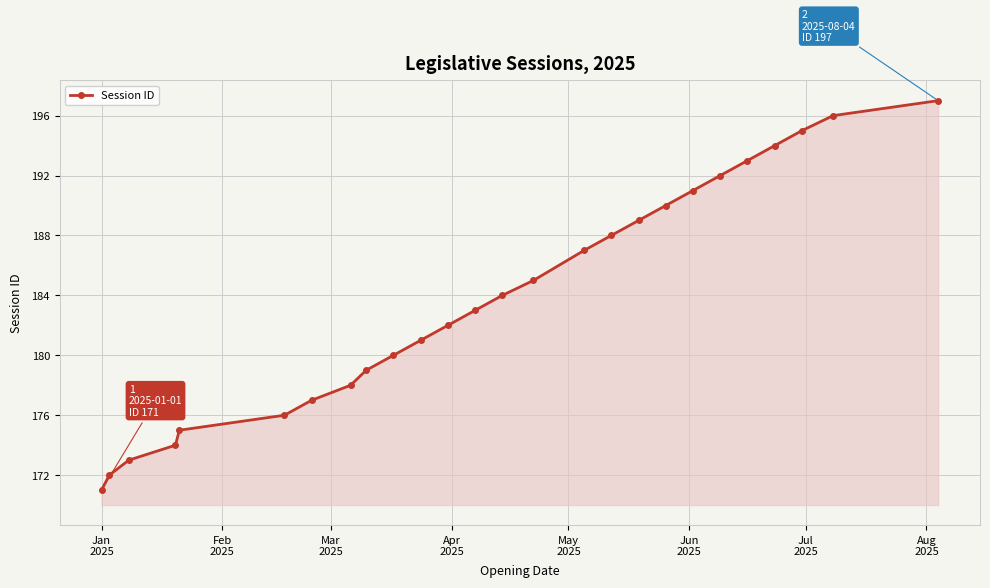

What is the difference between the maximum and minimum values?

26